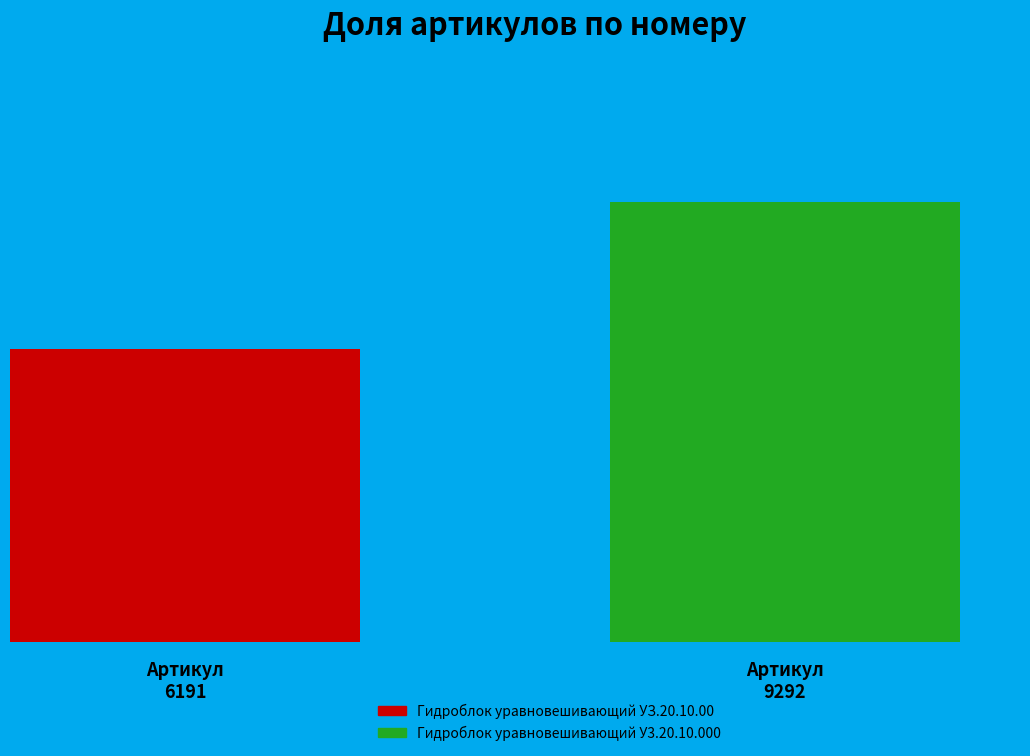

How much of the chart is everything except Гидроблок уравновешивающий У3.20.10.000?

40.0%